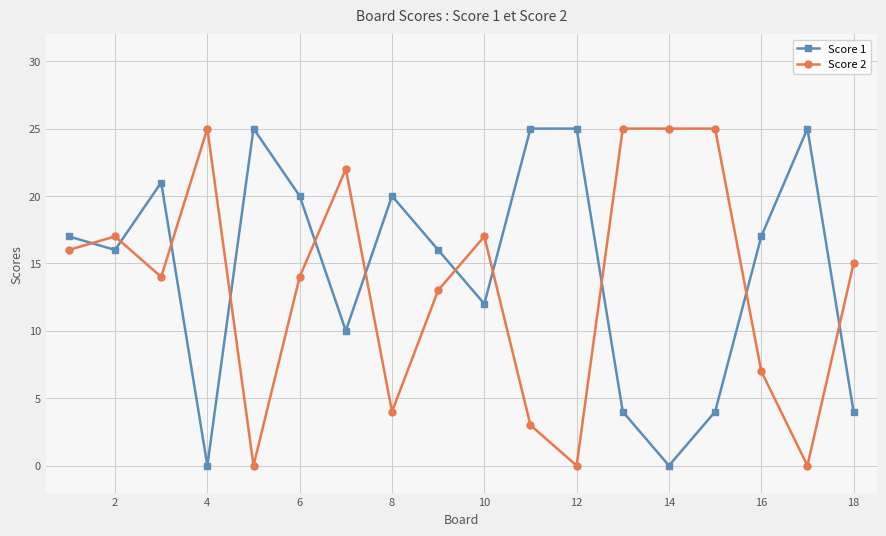

True or false: Score 1 and Score 2 intersect in this chart.

True